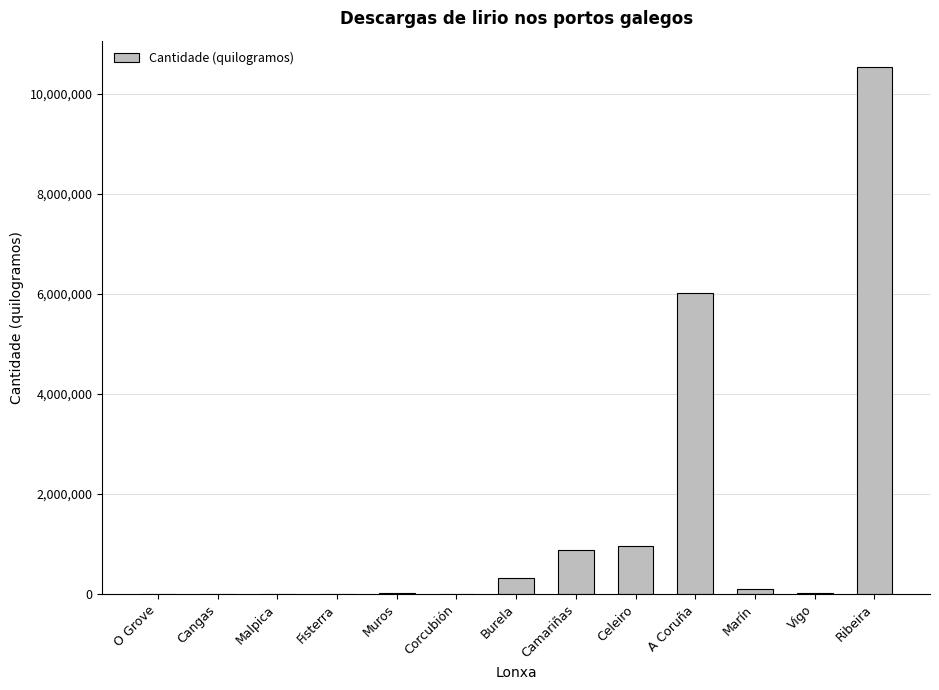

What is the change in value from Cangas to Corcubión?

+68